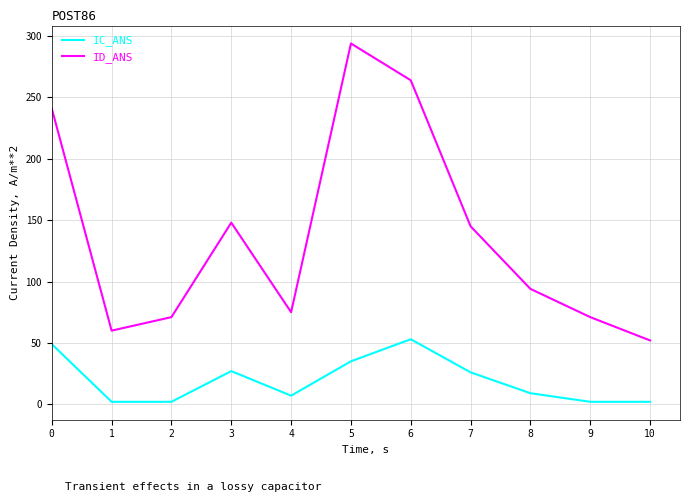

What is the total value across all series at 7?

171